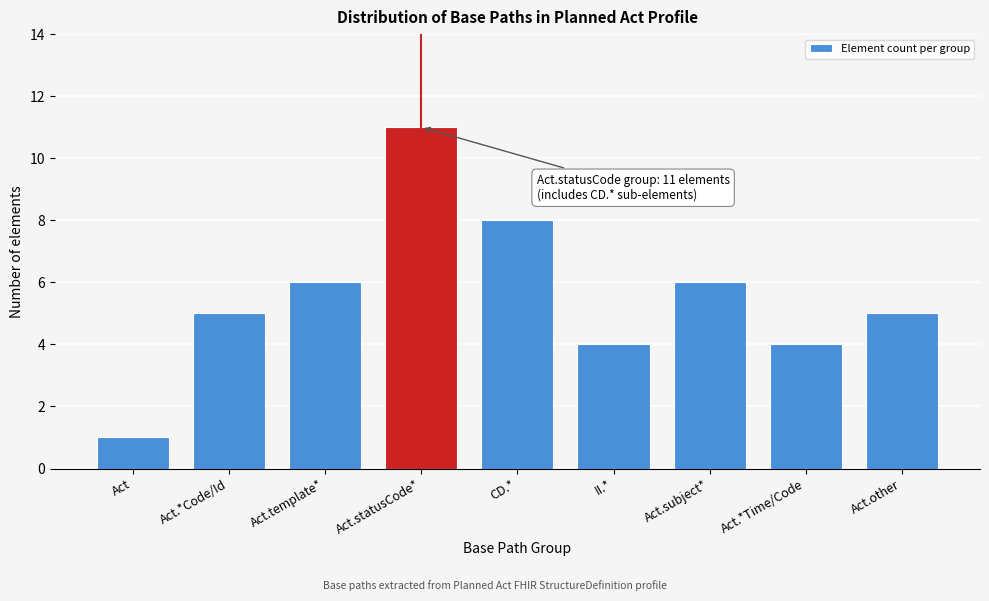

Reading right to left, transcribe all the data shown in this chart.

5	4	6	4	8	11	6	5	1